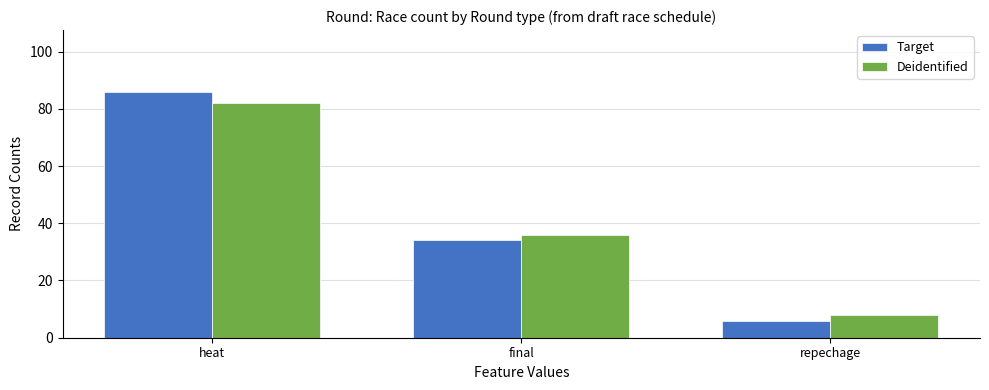

Reading left to right, transcribe all the data shown in this chart.

Target: 86	34	6
Deidentified: 82	36	8